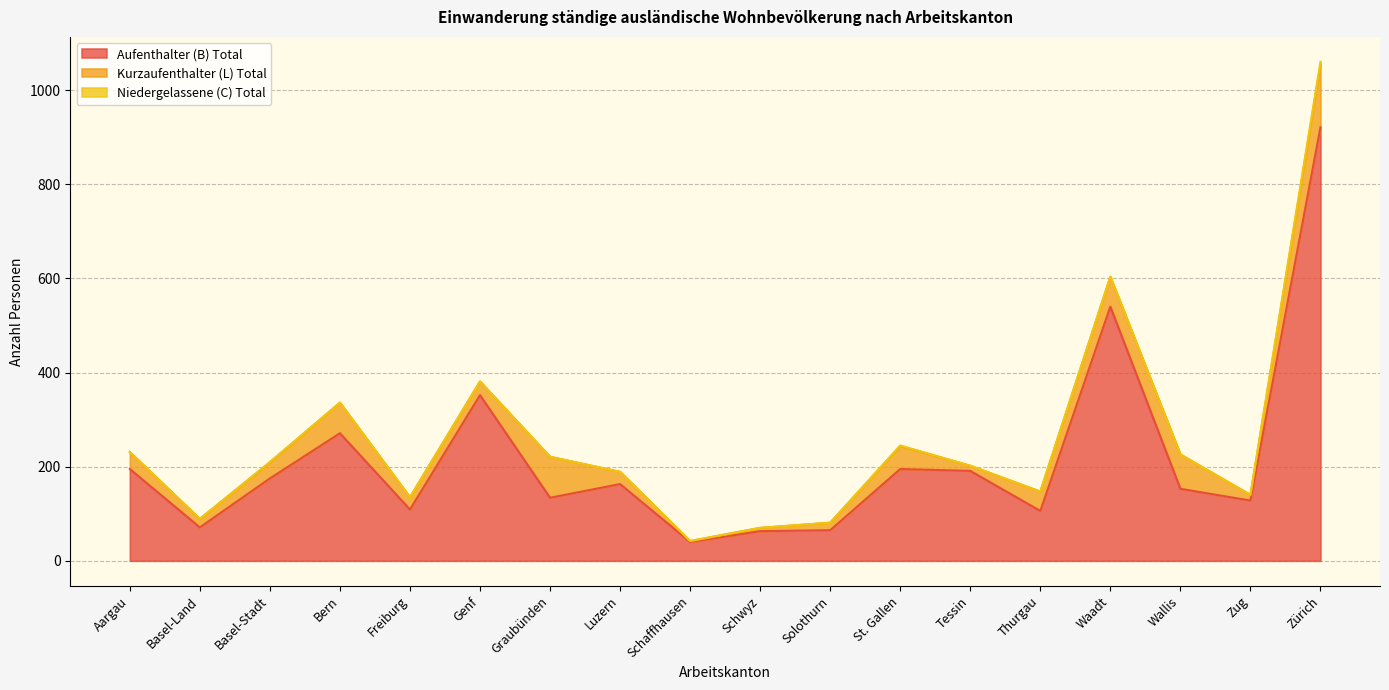

What position from the right is Aargau?

18